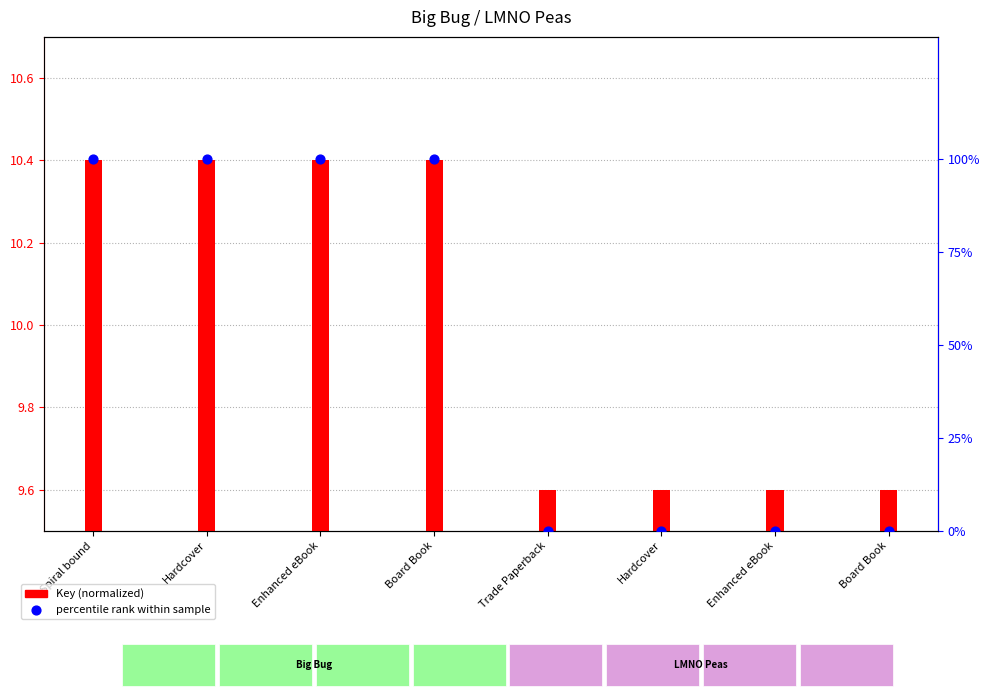

Between Spiral bound and Board Book, which is larger?

Spiral bound